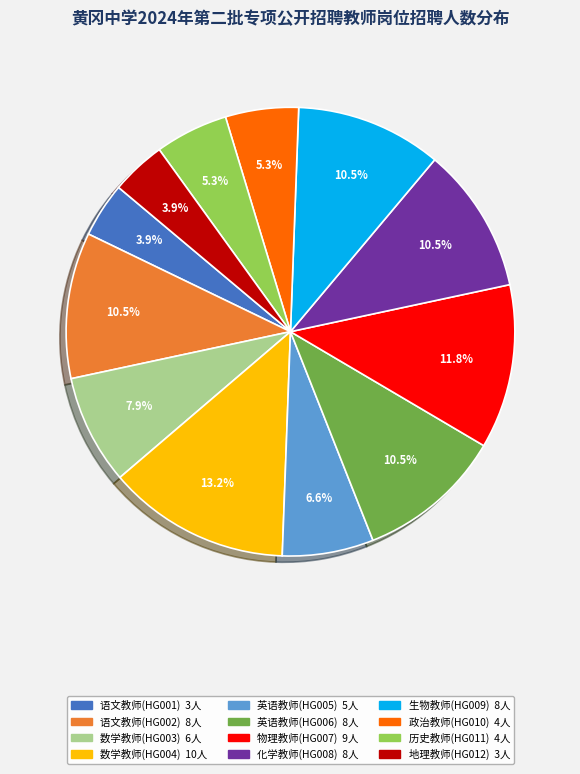

What is the largest slice in the pie chart?

数学教师(HG004)